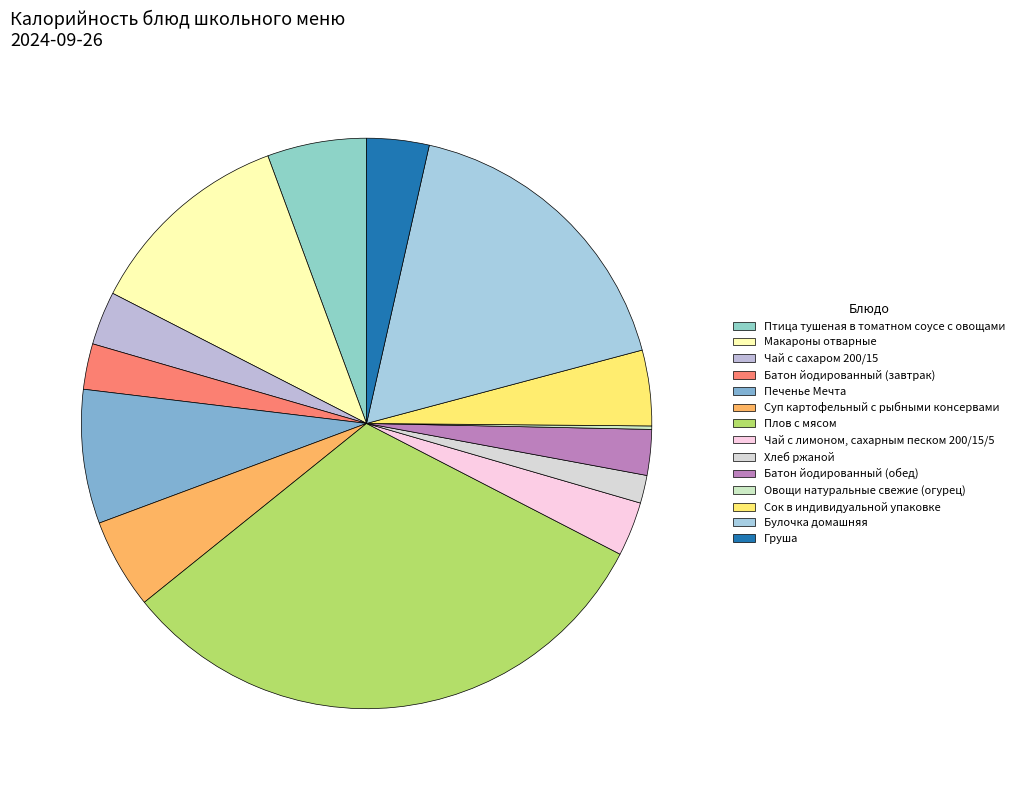

To the nearest percent, what percentage of the pie is Груша?

4%